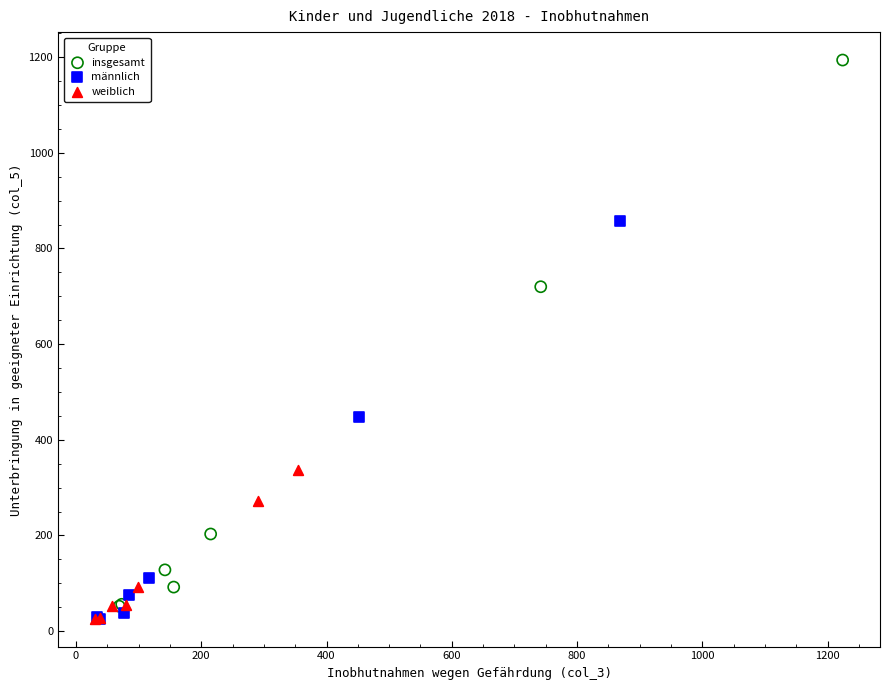

Which series reaches the maximum Y coordinate?

insgesamt